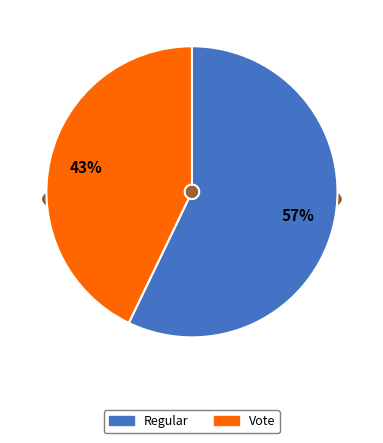

The Vote slice represents 30% of the pie. True or false?

False